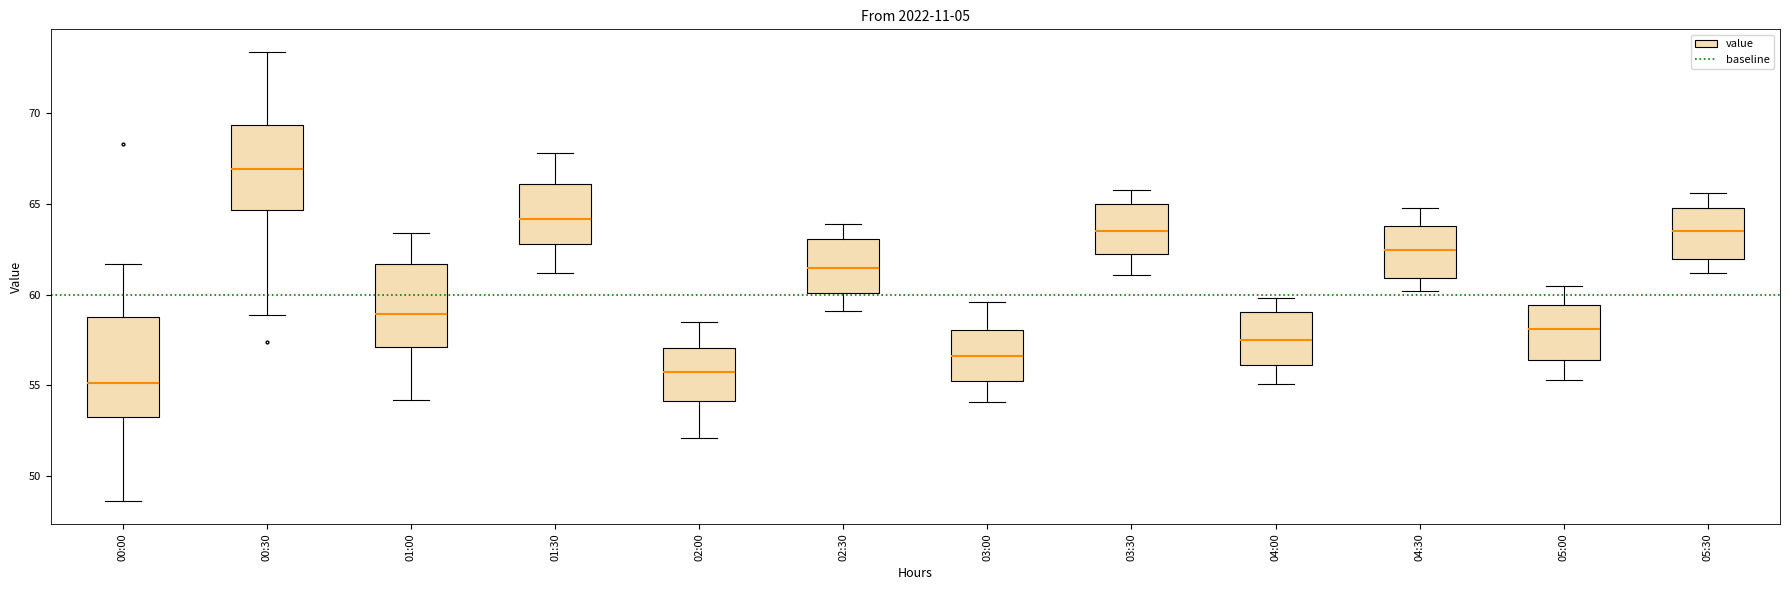

Reading left to right, transcribe this box plot: for each box, give where its median line is, the range the box spans, and where its two whiskers end, as read against the y-axis. The values are not printed on the chart, so give them approximately, as read against the axis.

00:00: median 55.0, box 53.5 to 59.0, whiskers 48.5 to 61.5
00:30: median 67.0, box 64.5 to 69.5, whiskers 59.0 to 73.5
01:00: median 59.0, box 57.0 to 61.5, whiskers 54.0 to 63.5
01:30: median 64.0, box 63.0 to 66.0, whiskers 61.0 to 68.0
02:00: median 56.0, box 54.0 to 57.0, whiskers 52.0 to 58.5
02:30: median 61.5, box 60.0 to 63.0, whiskers 59.0 to 64.0
03:00: median 56.5, box 55.0 to 58.0, whiskers 54.0 to 59.5
03:30: median 63.5, box 62.0 to 65.0, whiskers 61.0 to 66.0
04:00: median 57.5, box 56.0 to 59.0, whiskers 55.0 to 60.0
04:30: median 62.5, box 61.0 to 64.0, whiskers 60.0 to 65.0
05:00: median 58.0, box 56.5 to 59.5, whiskers 55.5 to 60.5
05:30: median 63.5, box 62.0 to 65.0, whiskers 61.0 to 65.5